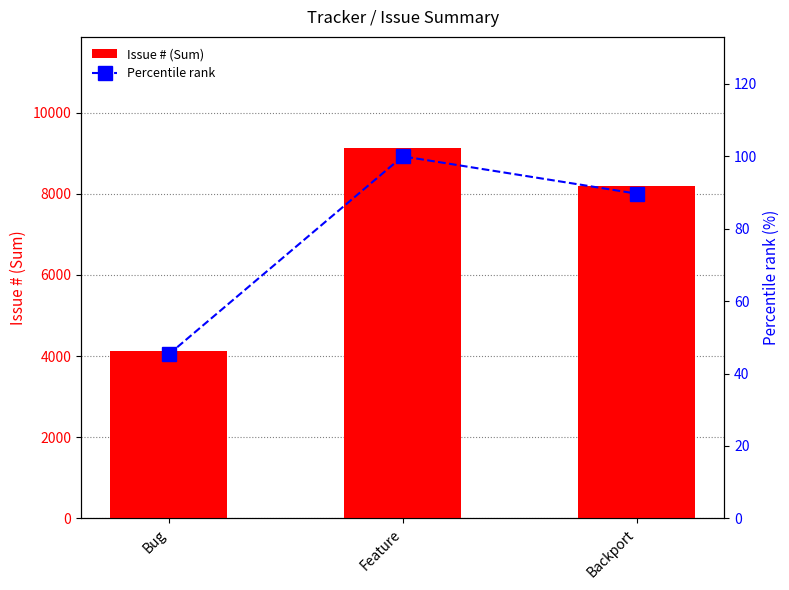

List the labels in order of Issue # (Sum) value, smallest first.

Bug, Backport, Feature